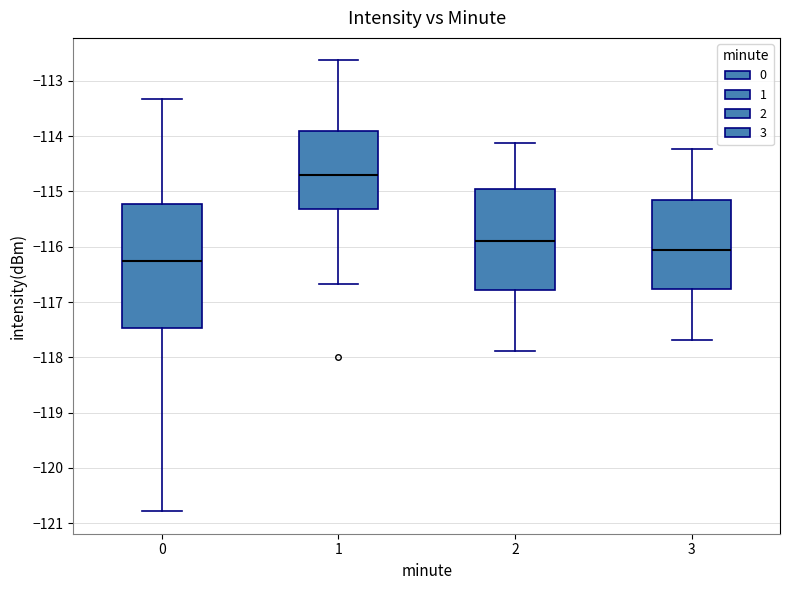

Reading left to right, read every box against the y-axis: the position of its median line, the range the box covers, and the ends of its whiskers. The values are not printed on the chart, so give them approximately, as read against the axis.

0: median -116.3, box -117.5 to -115.2, whiskers -120.8 to -113.3
1: median -114.7, box -115.3 to -113.9, whiskers -116.7 to -112.6
2: median -115.9, box -116.8 to -115.0, whiskers -117.9 to -114.1
3: median -116.1, box -116.8 to -115.2, whiskers -117.7 to -114.2